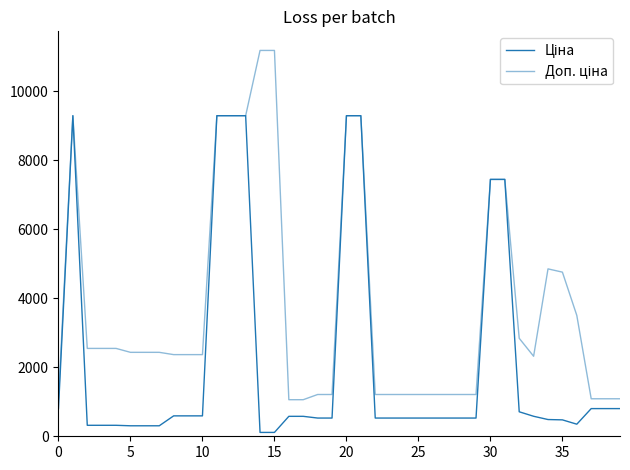

How many lines are shown in the chart?

2